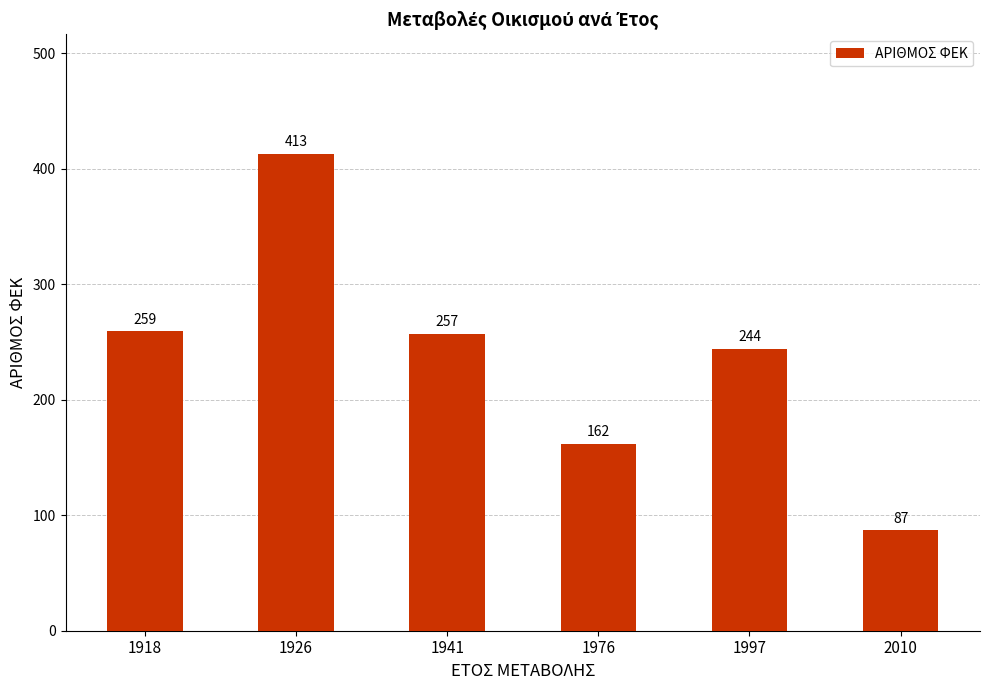

Count the number of data series in this chart.

1